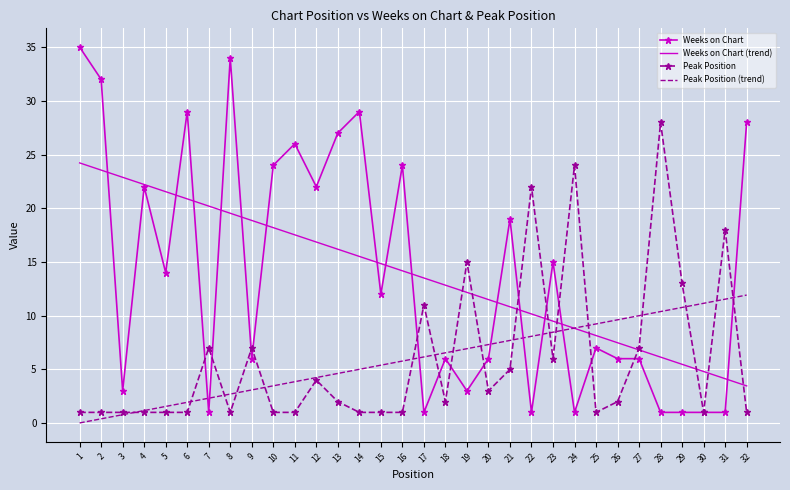

Which series has the largest range (max minus min)?

Weeks on Chart